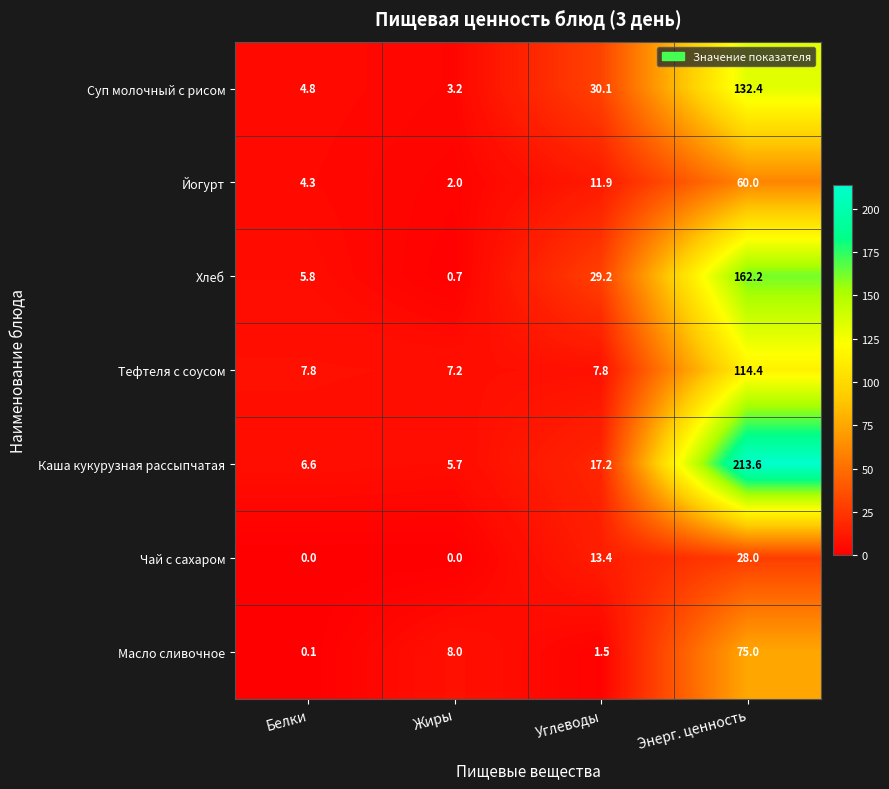

What is the sum of the Масло сливочное values at Белки and Жиры?

8.1